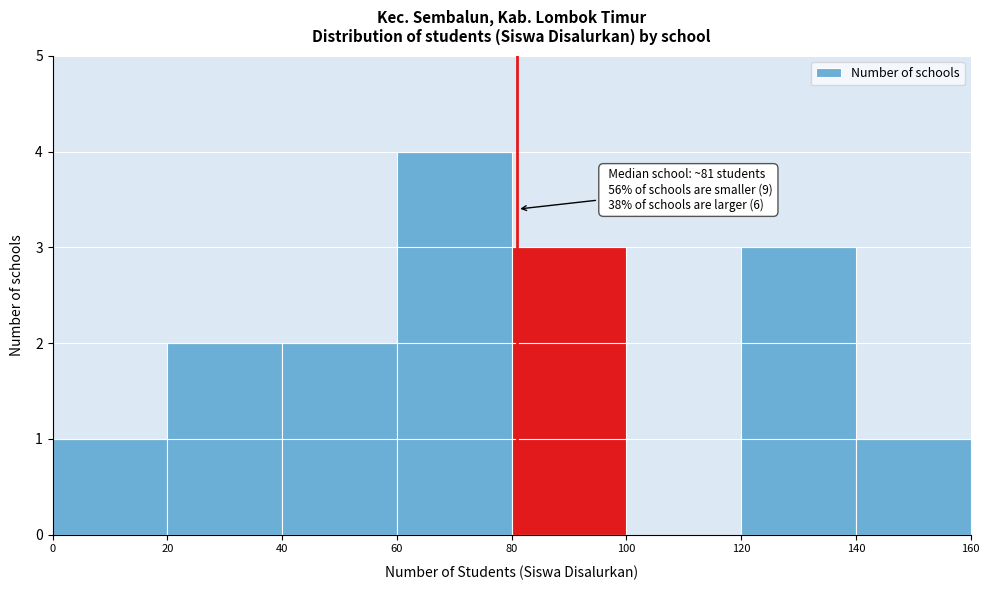

Over which range of the x-axis is the bar tallest?

60 to 80